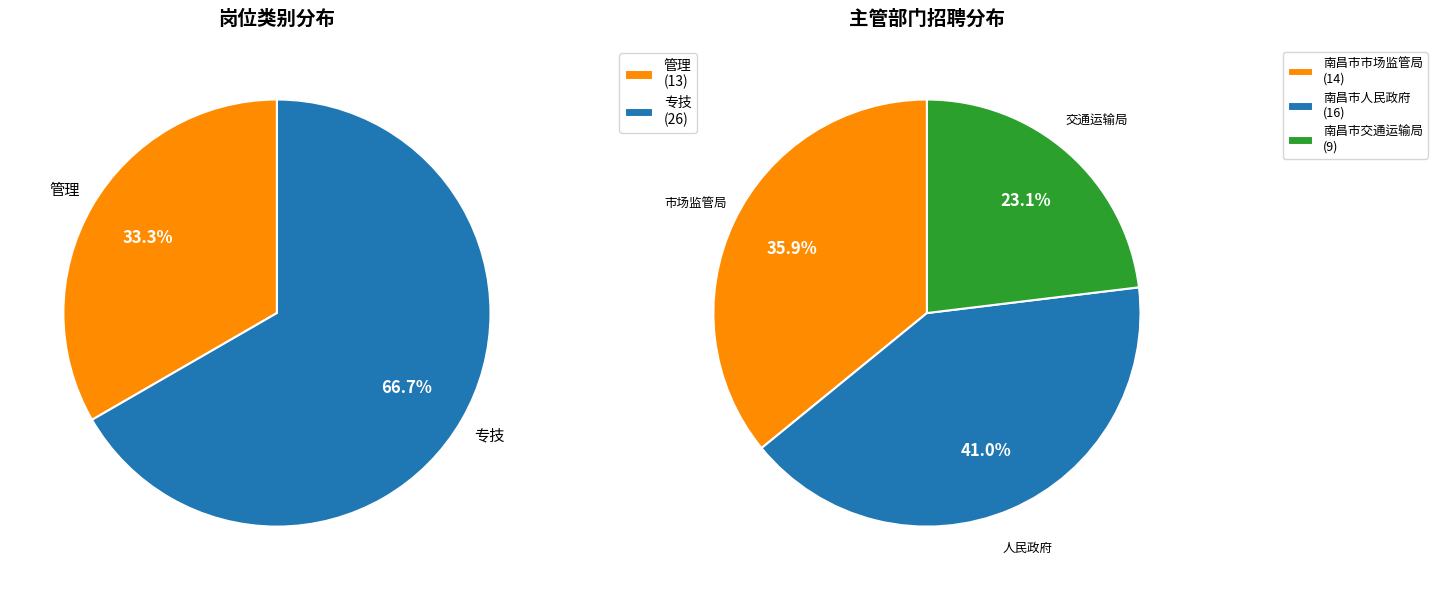

Is 专技 the majority of the pie?

Yes